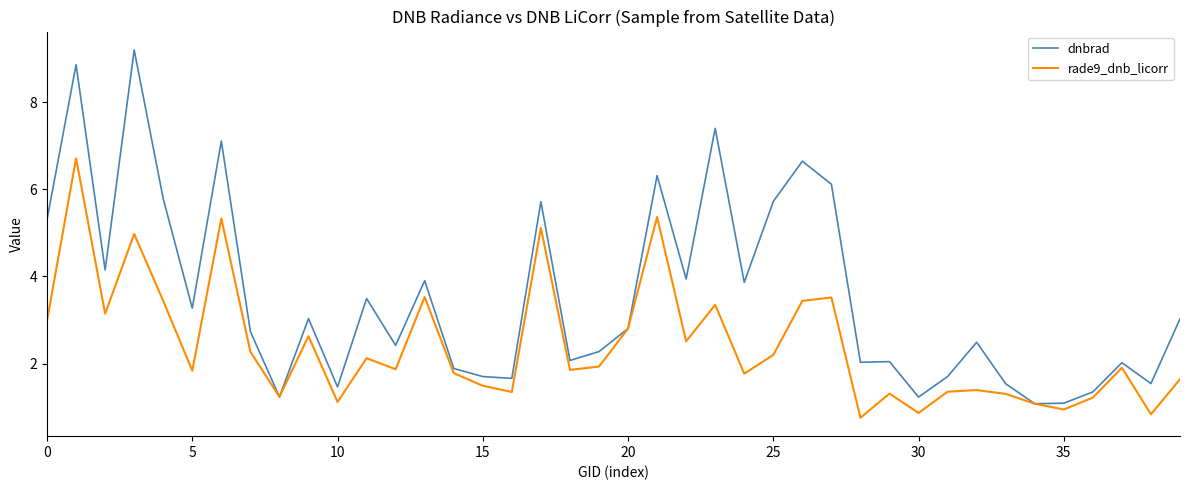

List the series in order of their peak value, lowest first.

rade9_dnb_licorr, dnbrad